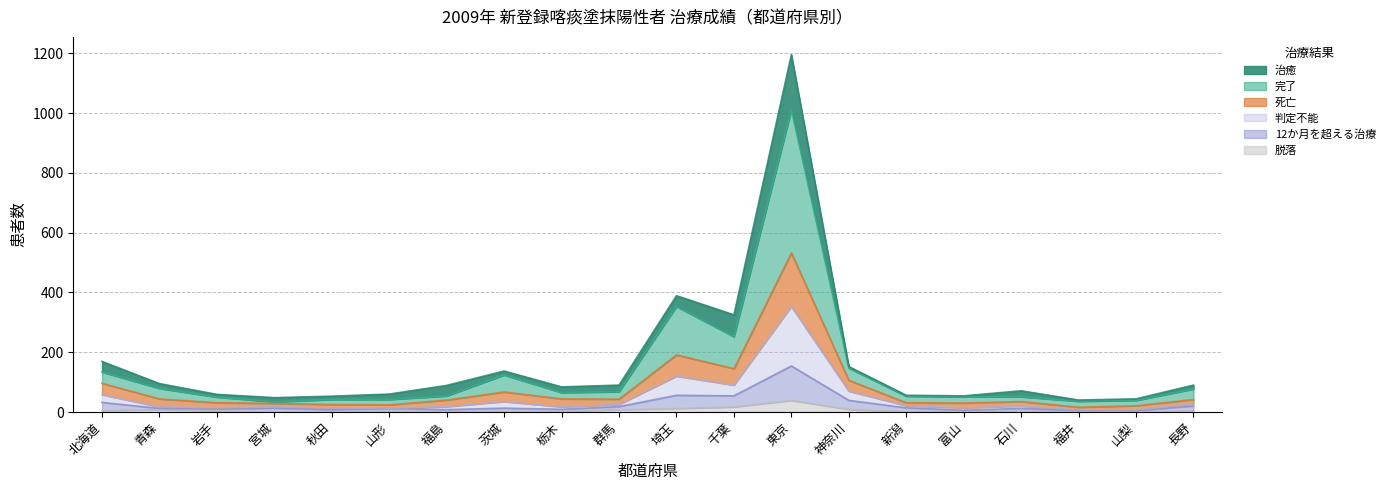

Where does the 脱落 series first go above 3?

北海道